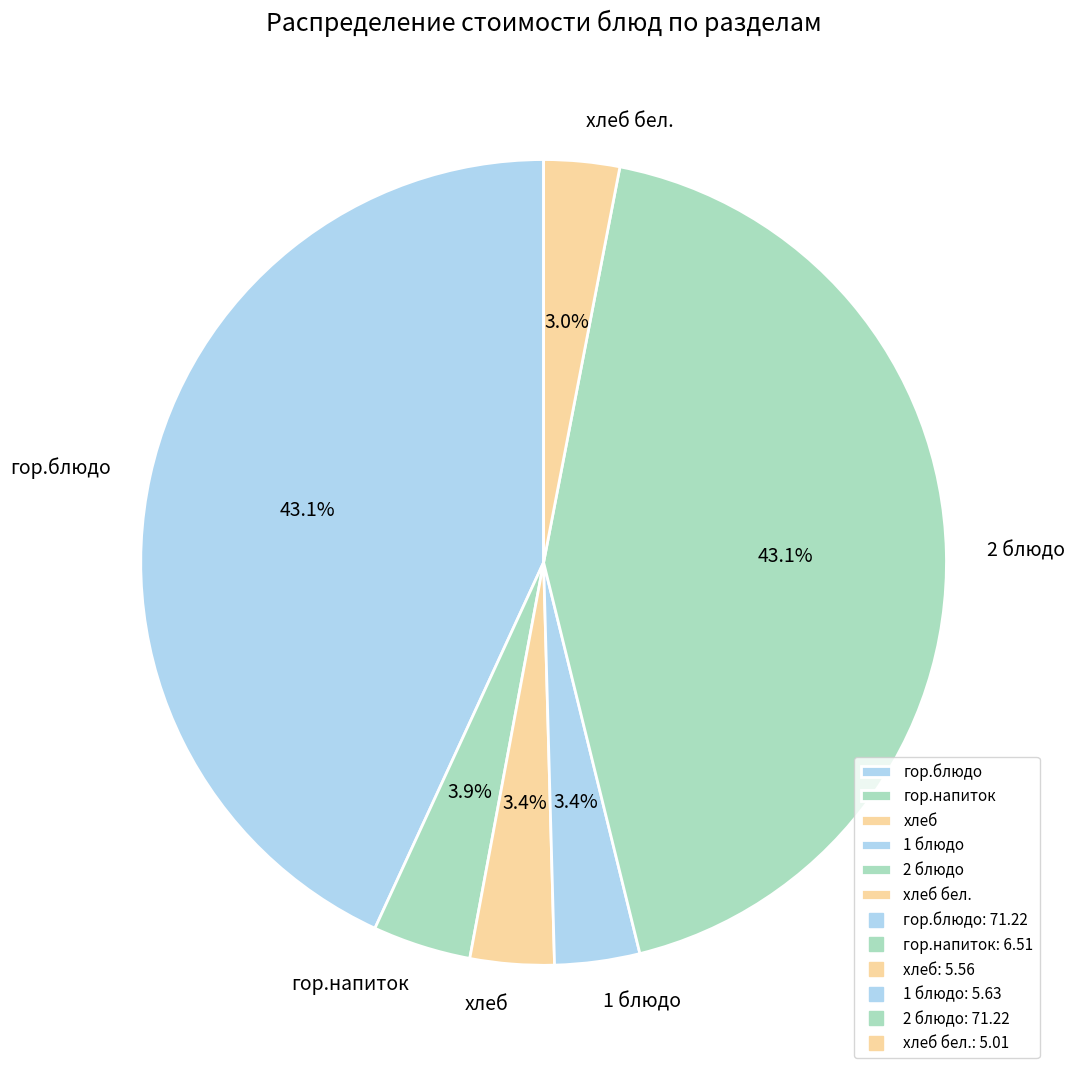

Is there a majority slice in this chart?

No